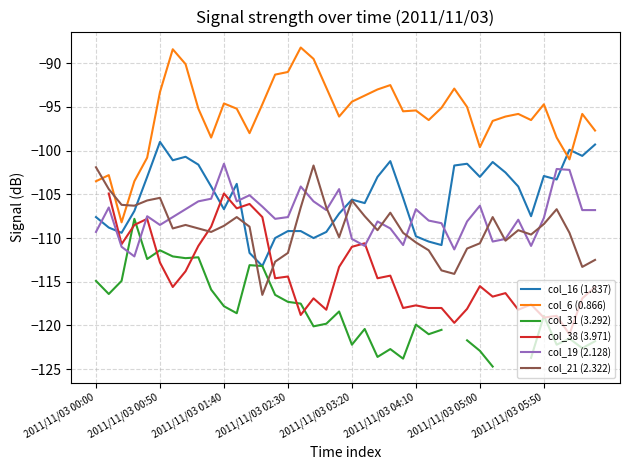

How many lines are shown in the chart?

6